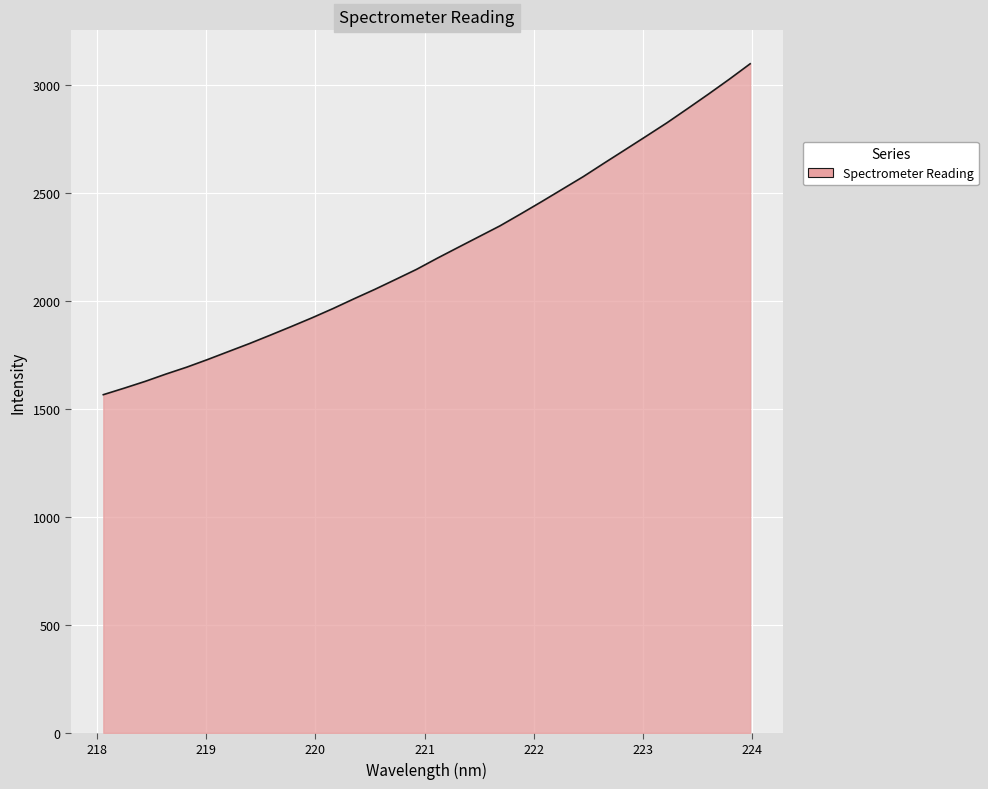

What is the smallest value displayed?

1566.5